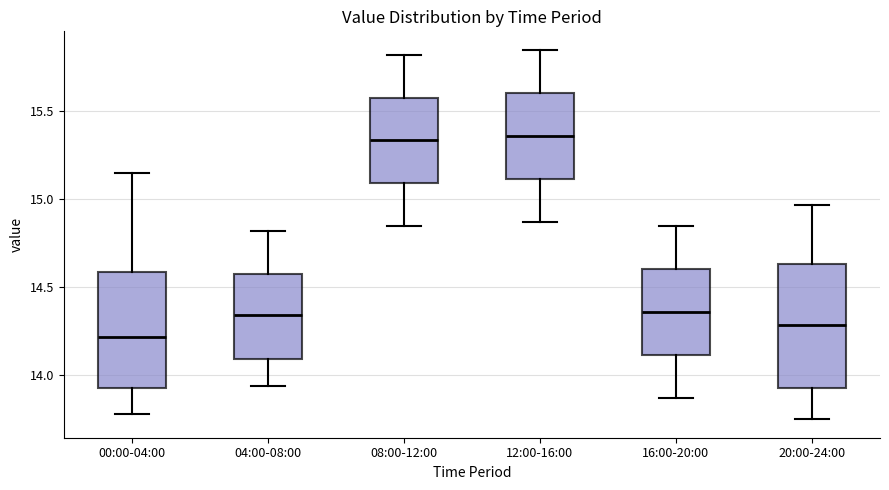

Where does the upper whisker of the box for 12:00-16:00 end on the y-axis? The values are not printed on the chart, so give them approximately, as read against the axis.

15.85